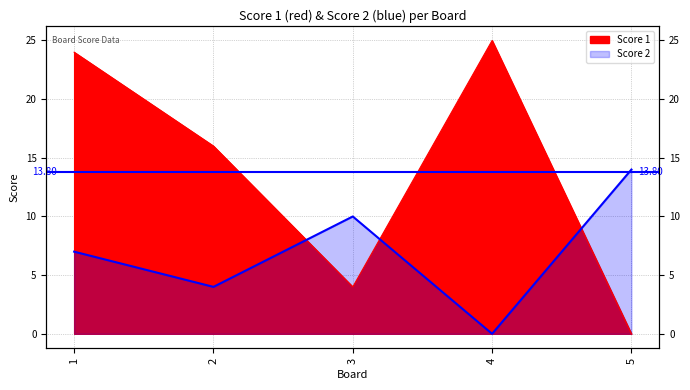

At which category does Score 2 reach its first local valley?

2